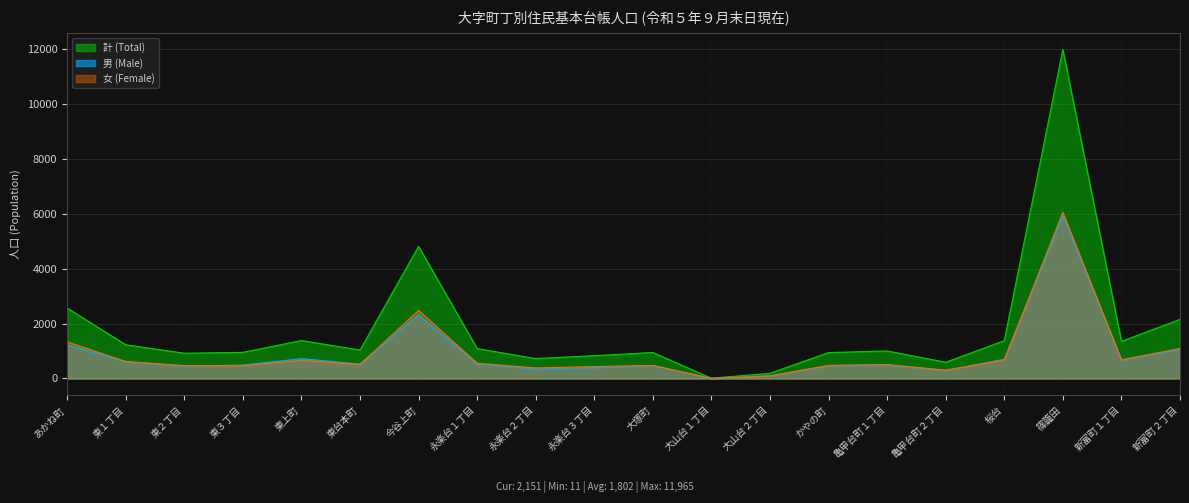

True or false: 男 (Male) has more than 1 points higher than both neighbors.

True